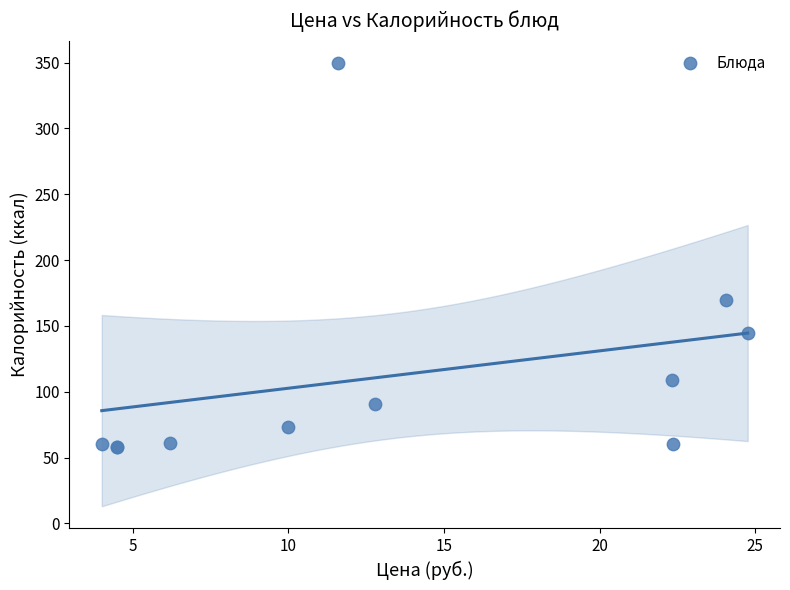

What Y value in the scatter plot is closest to 203?

169.4